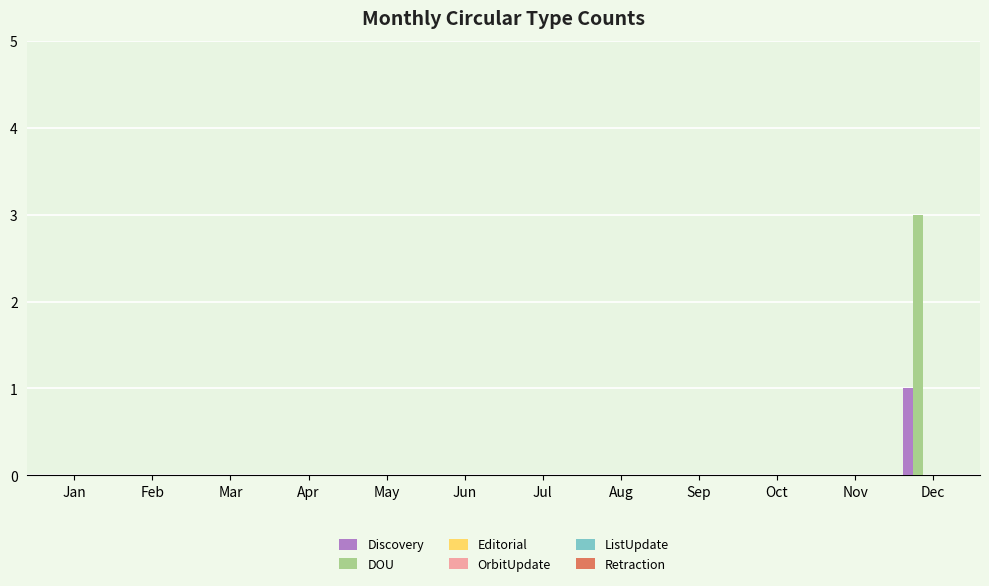

What is the maximum value for DOU?

3